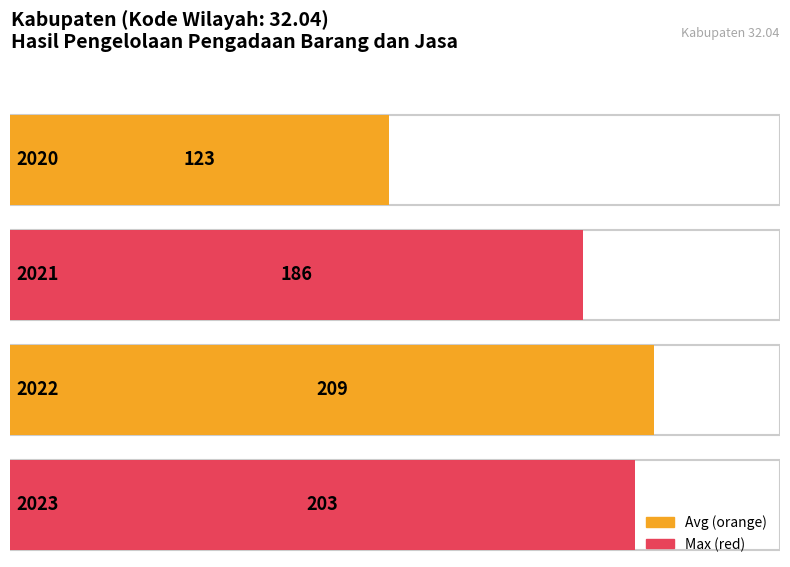

Where is the data nearest to the value 166?

2021